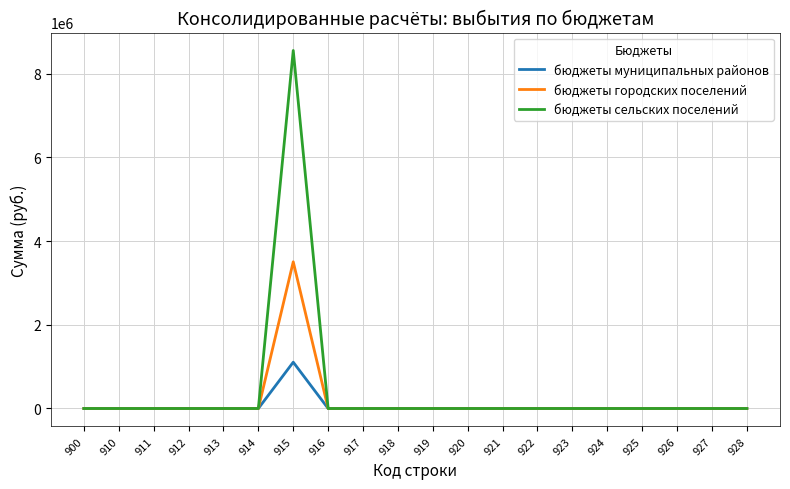

Which series has the largest total across all categories?

бюджеты сельских поселений